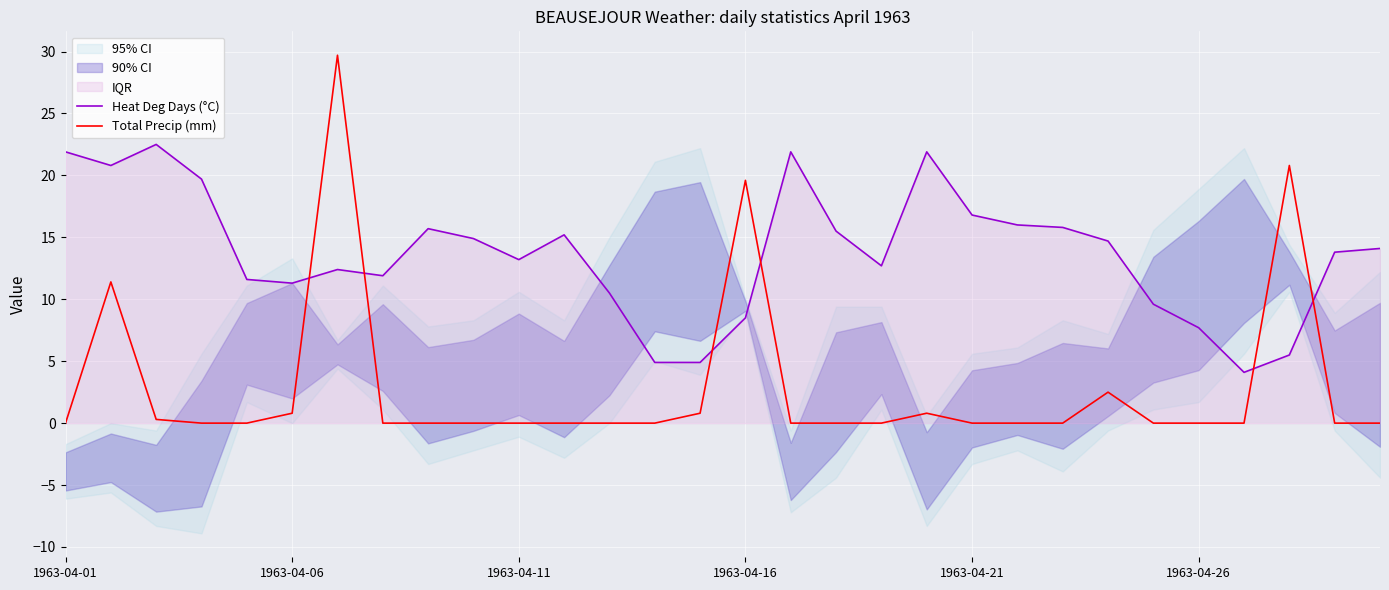

True or false: Heat Deg Days (°C) and Total Precip (mm) cross at least once.

True